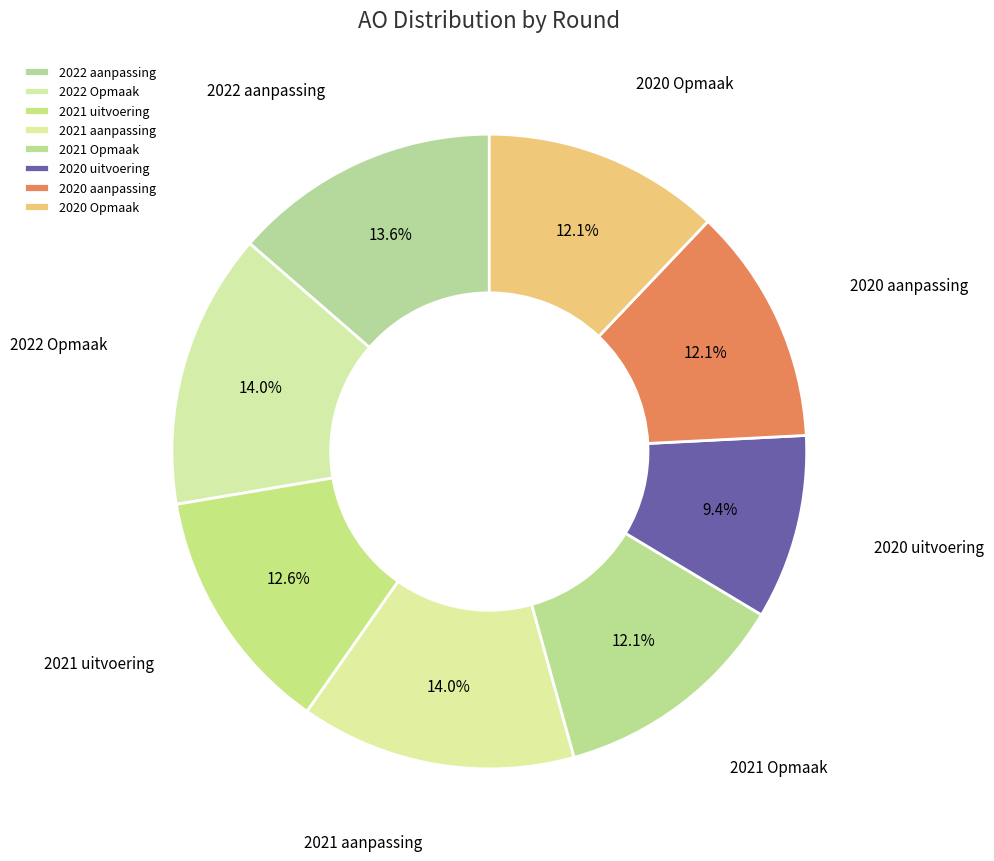

To the nearest percent, what portion does 2022 aanpassing represent?

14%